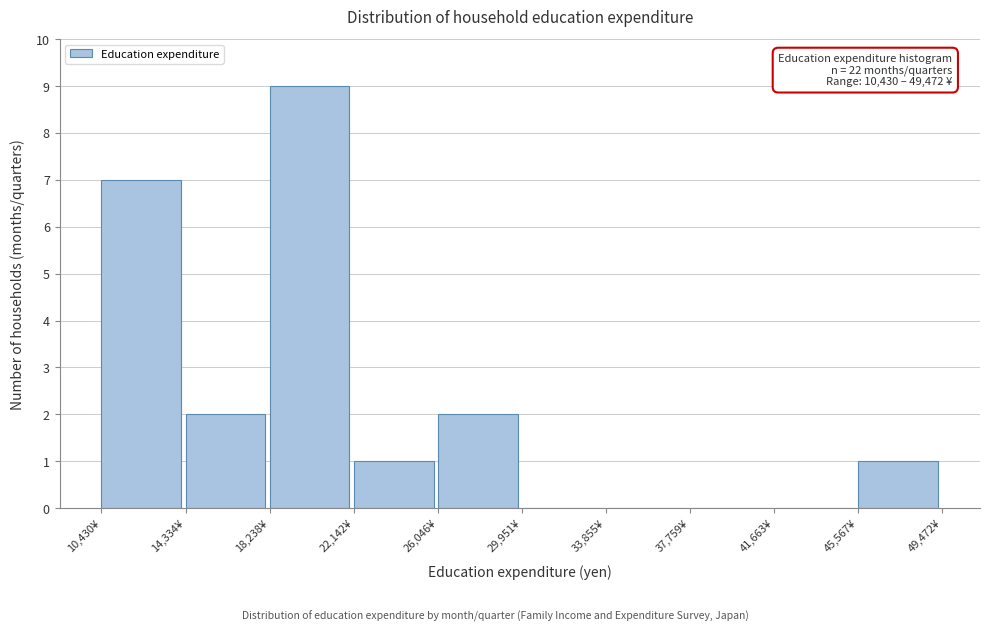

Over which range of the x-axis is the bar tallest?

18000 to 22000